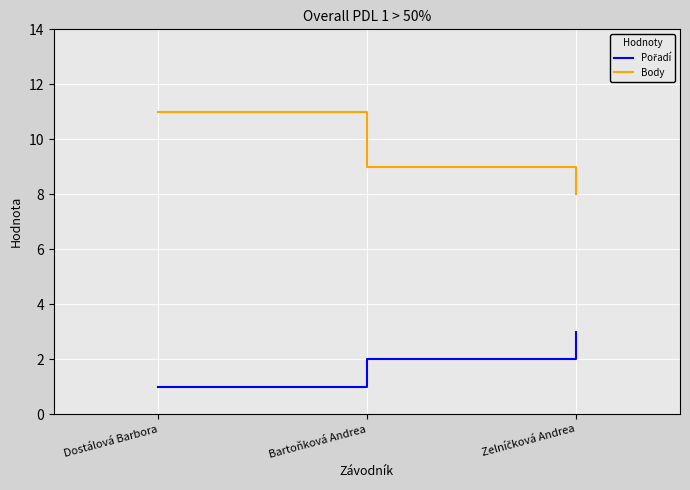

How many series are shown in this chart?

2